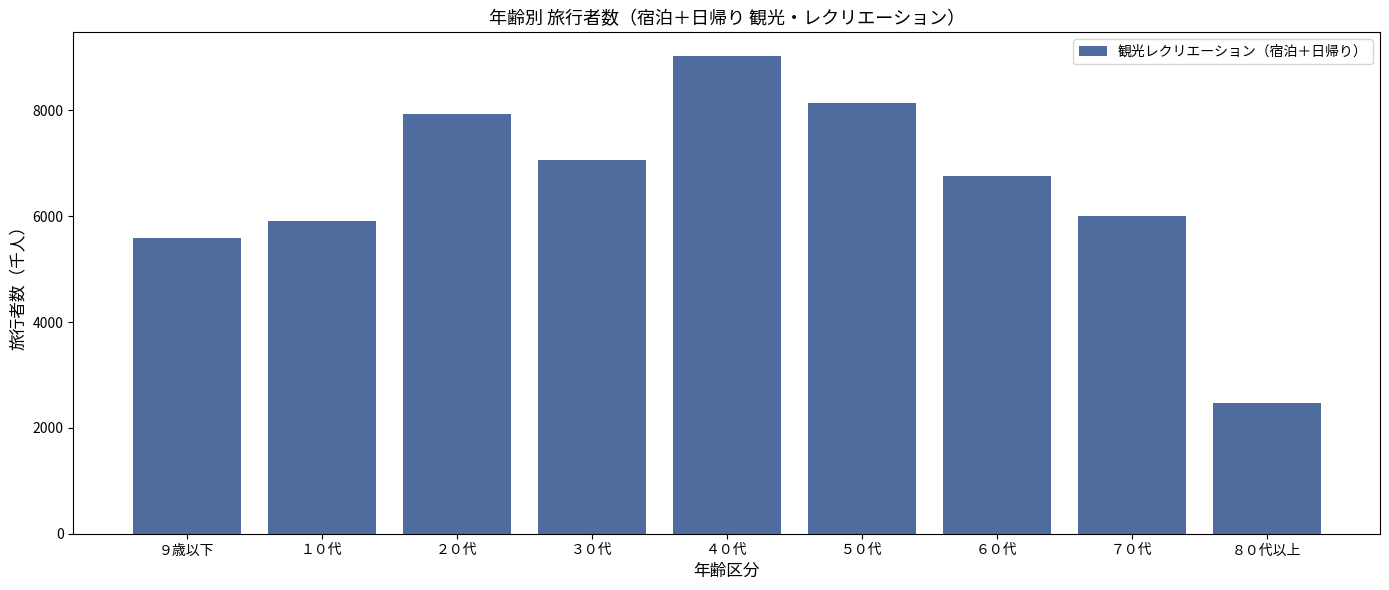

Reading left to right, list all the values displayed in this chart.

９歳以下=5587.0	１０代=5910.4	２０代=7926.9	３０代=7058.8	４０代=9024.7	５０代=8146.5	６０代=6757.0	７０代=6013.1	８０代以上=2476.9